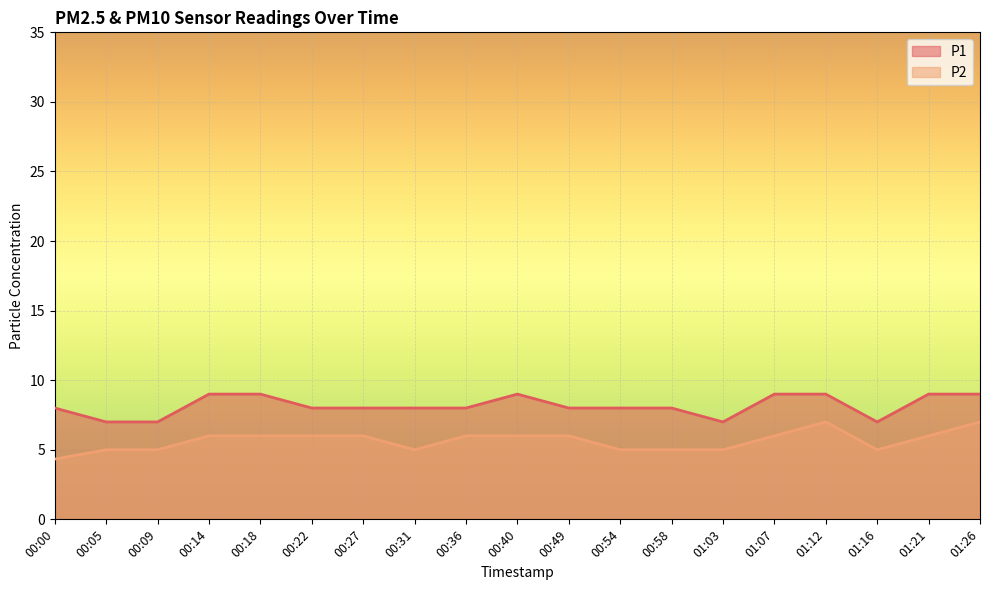

What is the minimum value for P2?

4.3